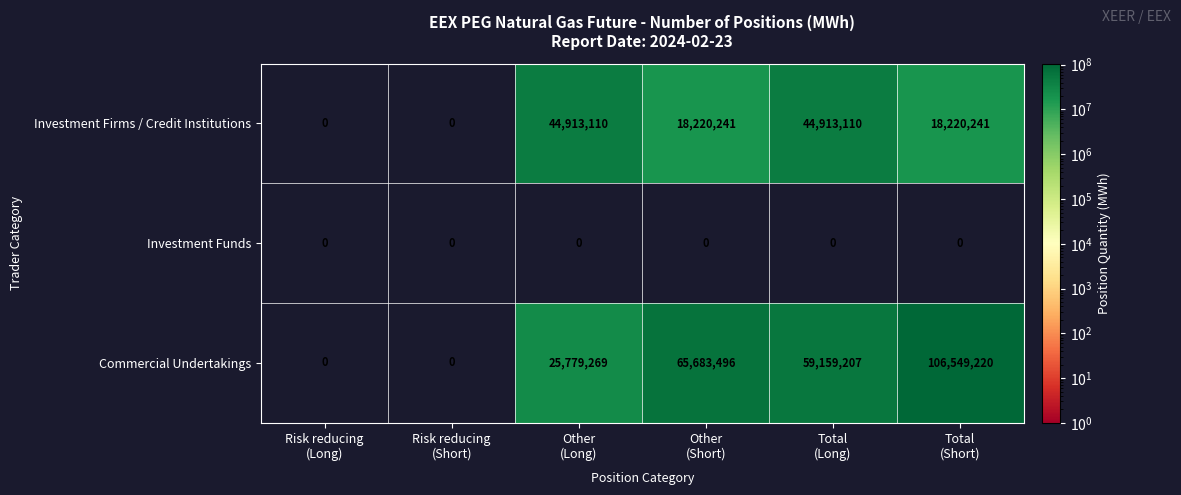

Which series has the widest spread of values?

Commercial Undertakings